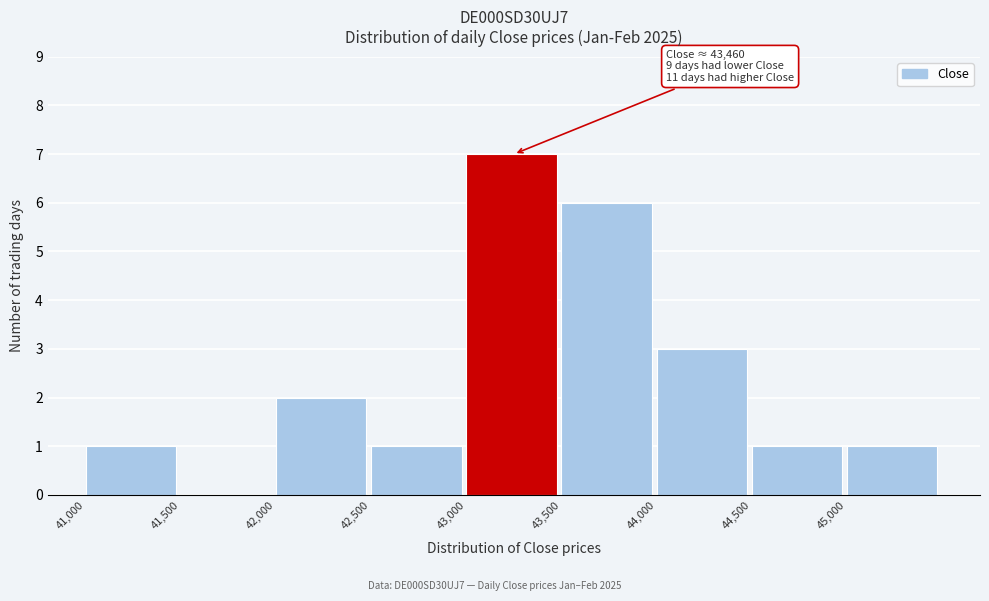

Which range on the x-axis has the tallest bar?

43000 to 43500